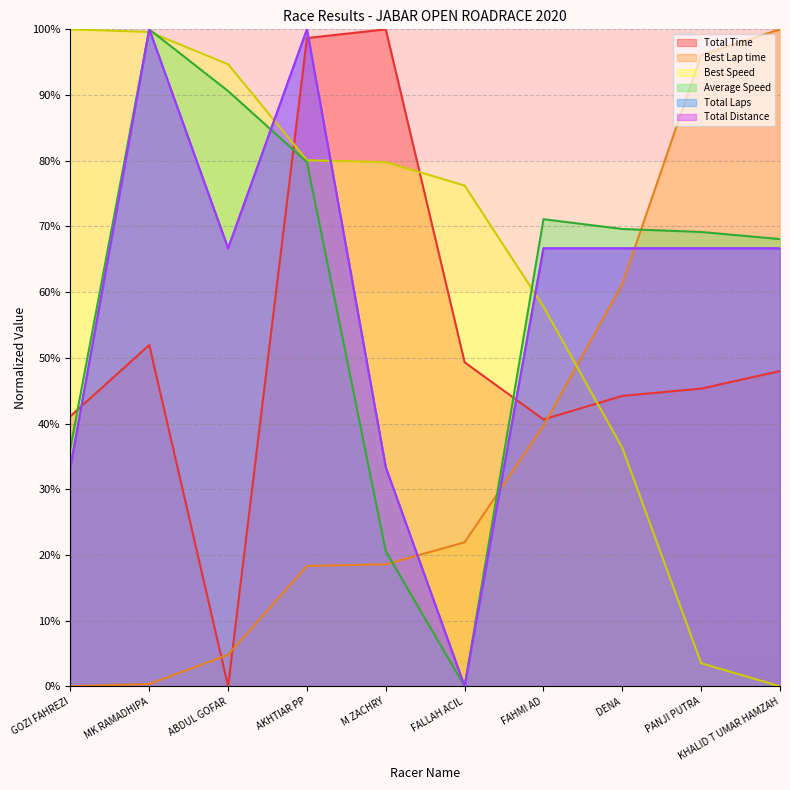

At which label does Average Speed first exceed 69?

MK RAMADHIPA